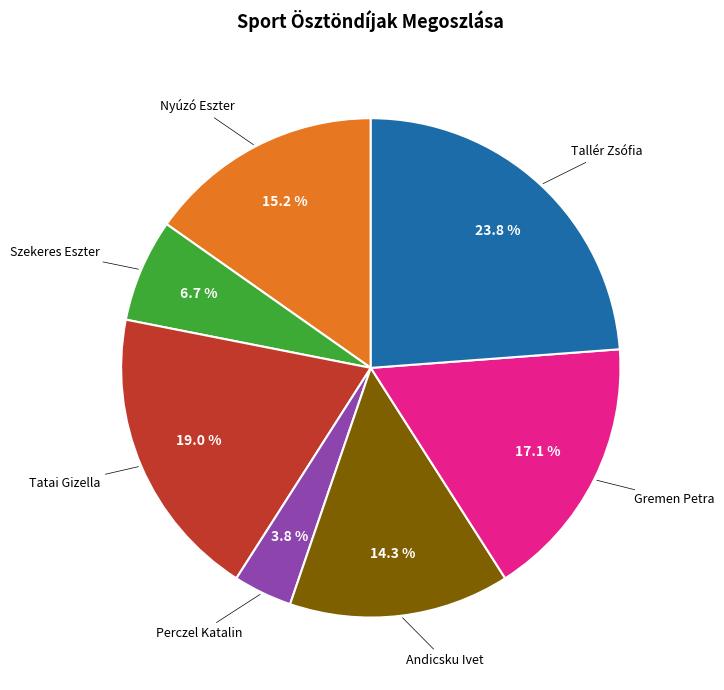

Is there a majority slice in this chart?

No